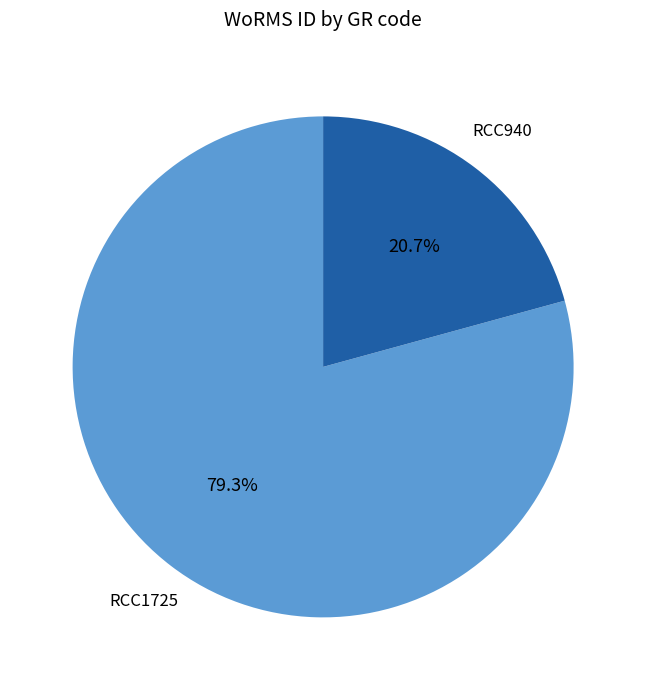

Is it true that RCC1725 is 69% of the pie?

False